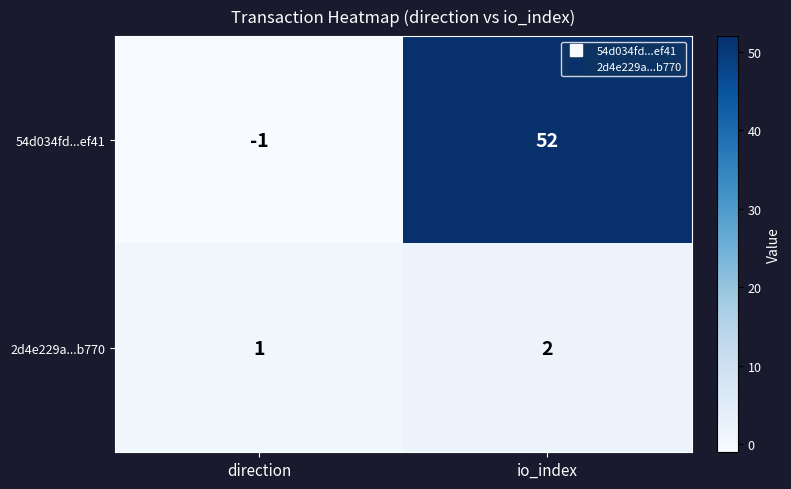

Reading left to right, extract all data points from this chart.

54d034fd...ef41: direction=-1	io_index=52
2d4e229a...b770: direction=1	io_index=2